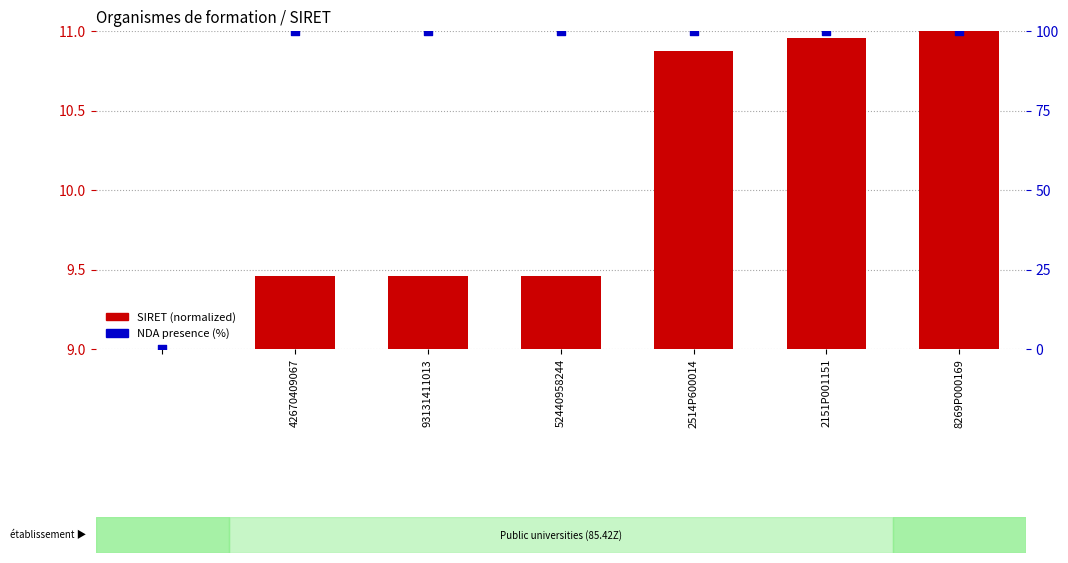

What is the total value across all series at 42670409067?

109.5